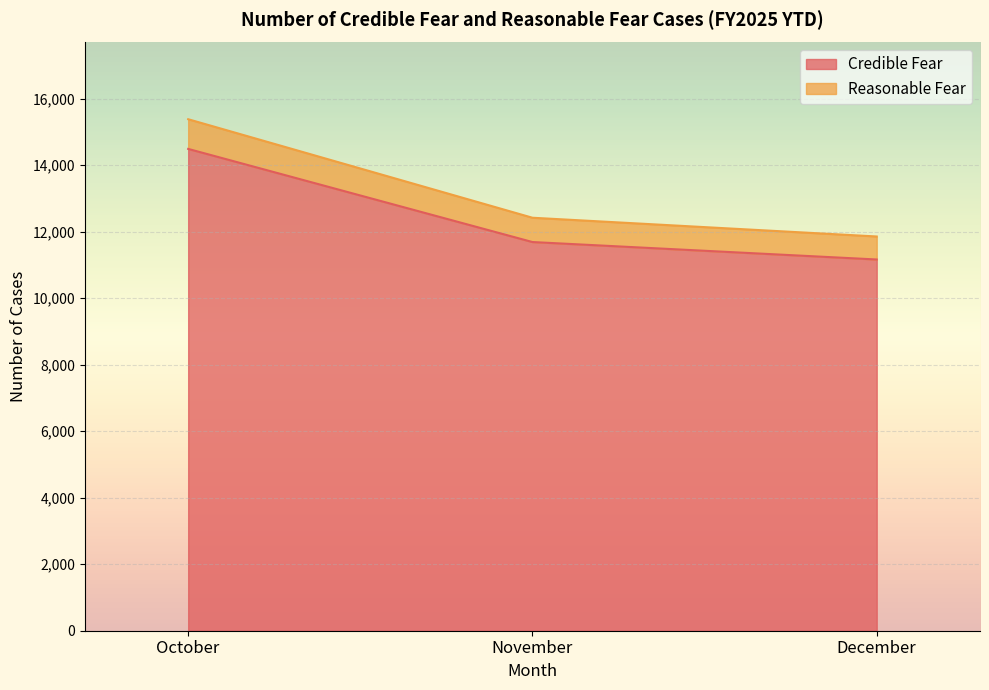

Reading right to left, list all the values displayed in this chart.

Credible Fear: December=11165	November=11690	October=14491
Reasonable Fear: December=11857	November=12421	October=15384